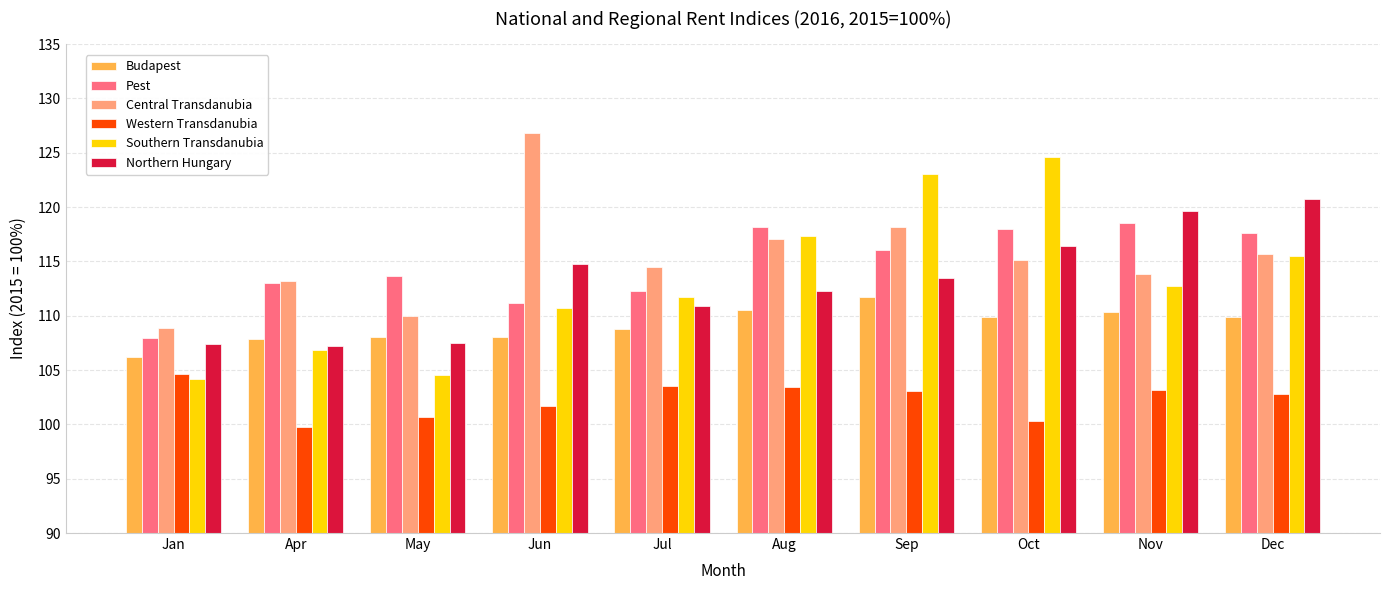

At which category does the chart reach its peak across all series?

Jun